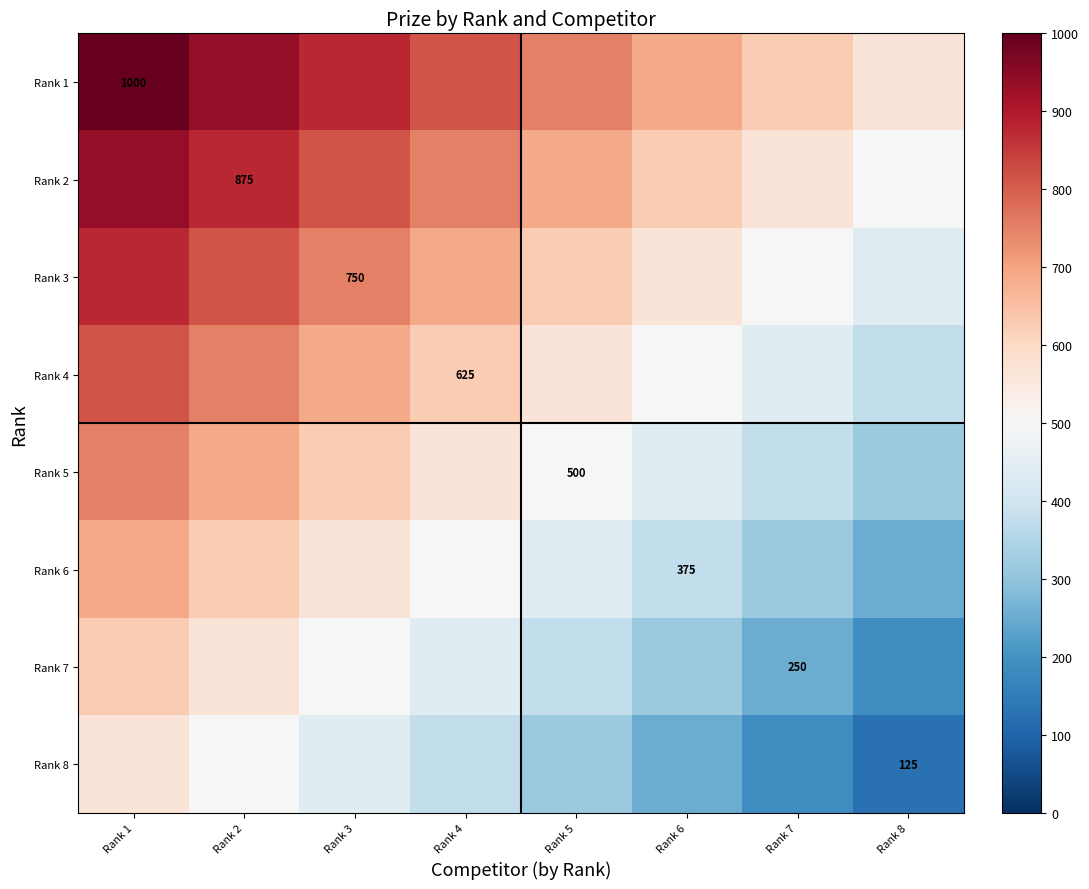

Is the value of Rank 5 at Rank 6 greater than the value of Rank 2 at Rank 4?

No